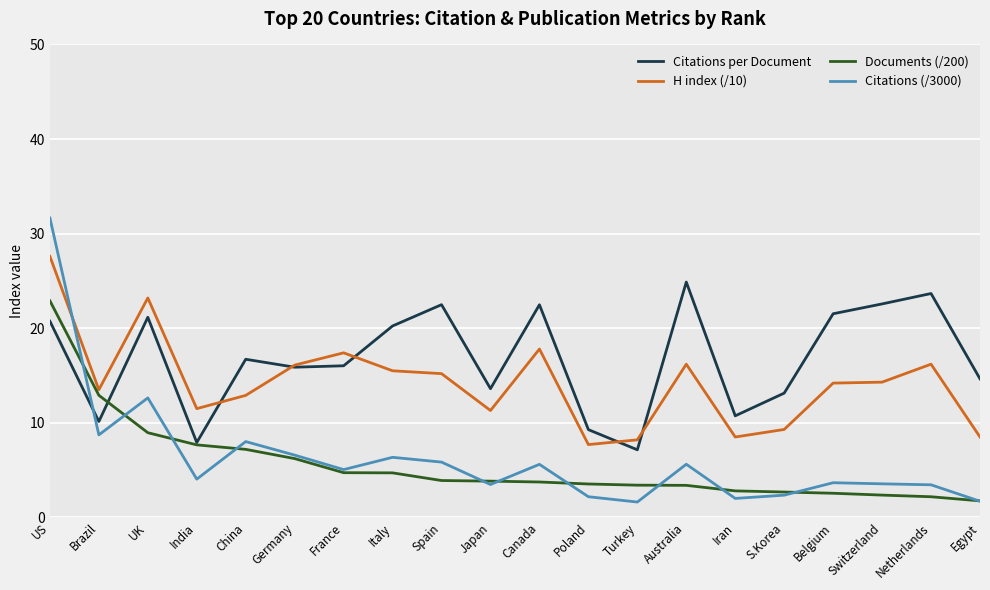

Rank the series at Turkey from highest to lowest value.

H index (/10), Citations per Document, Documents (/200), Citations (/3000)